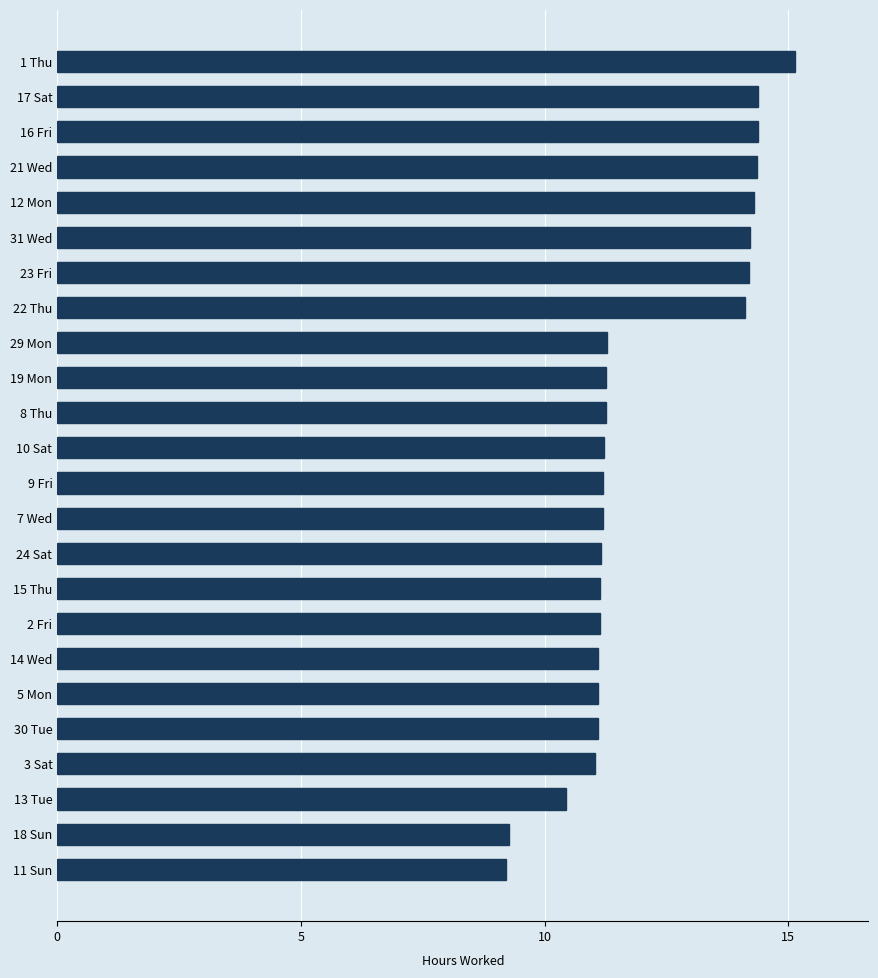

Which label corresponds to the largest value in the chart?

1 Thu